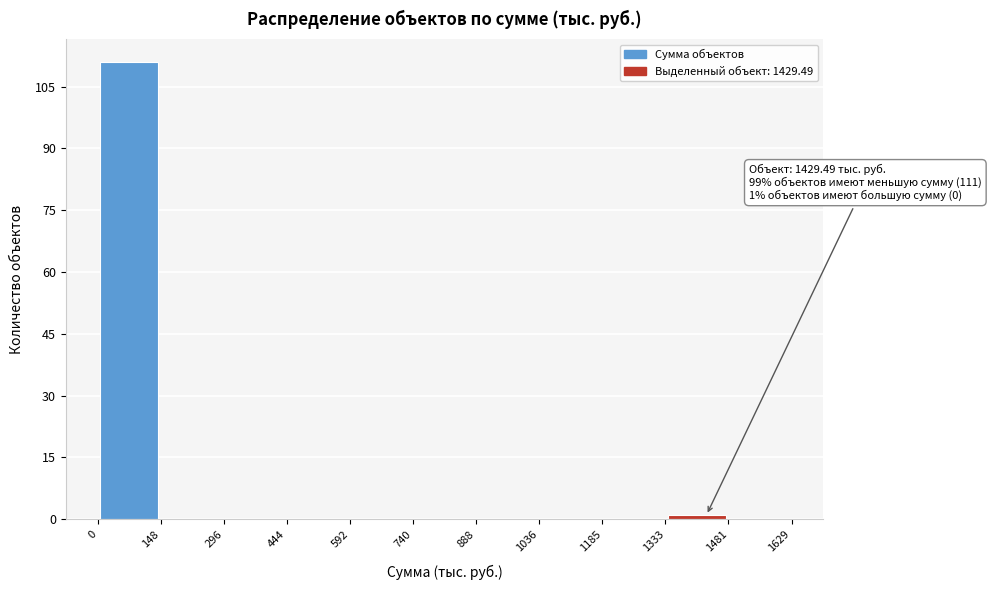

Over which range of the x-axis is the bar tallest?

0 to 148